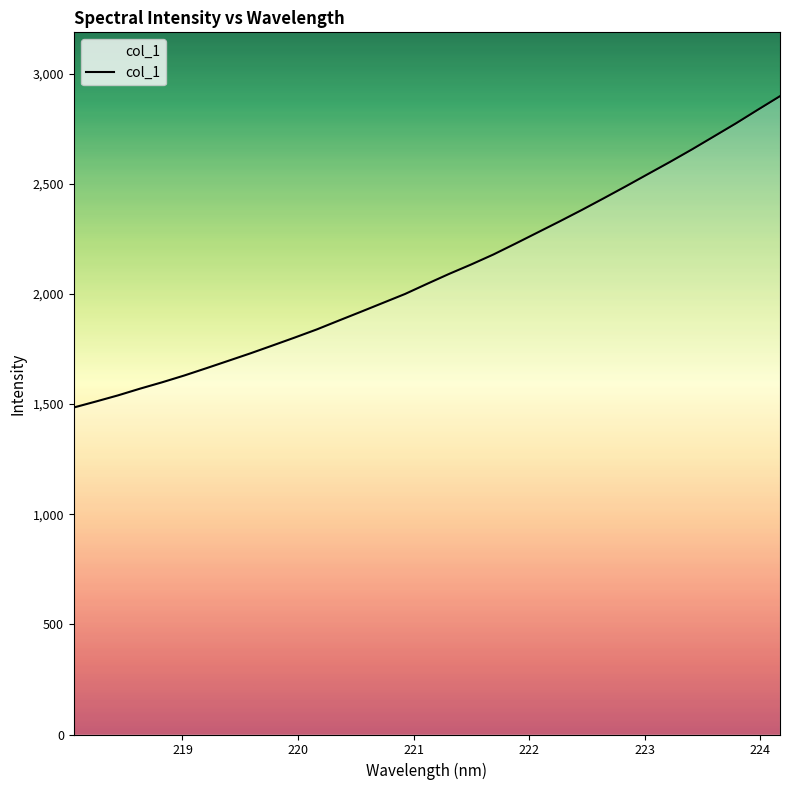

What is the minimum value shown in the chart?

1484.4